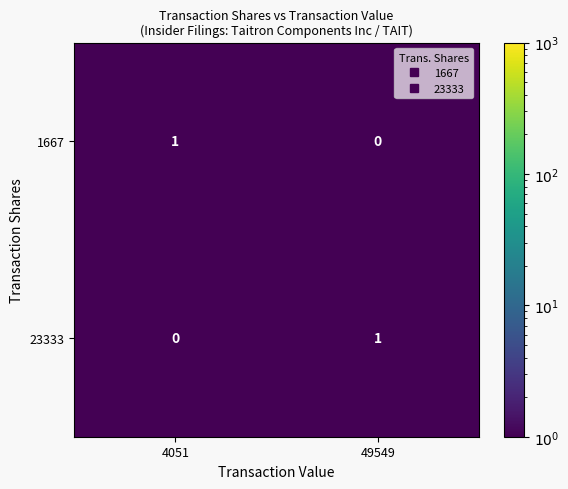

At how many categories does at least one series exceed 0?

2